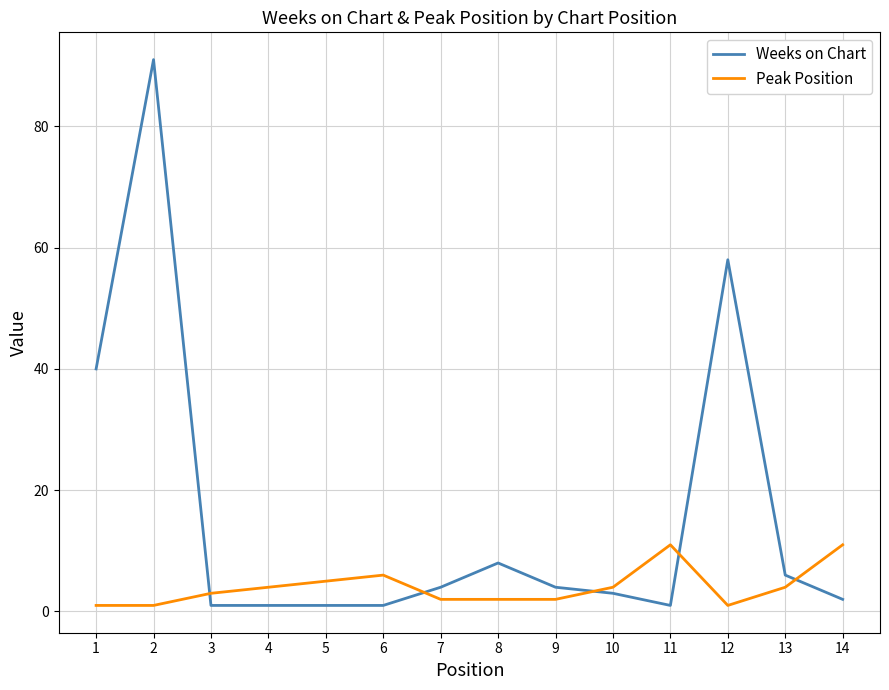

At which category is the sum across all series the highest?

2